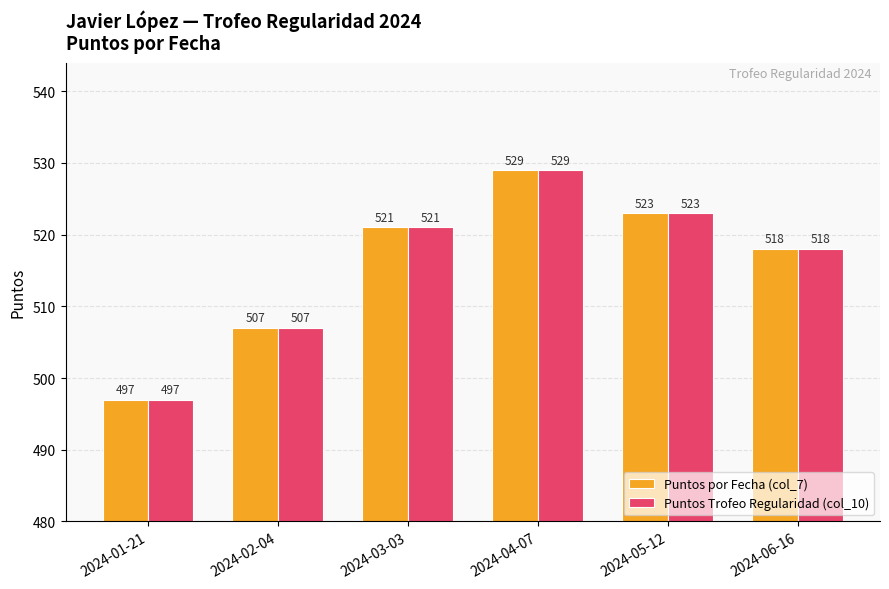

Are the bars horizontal?

No